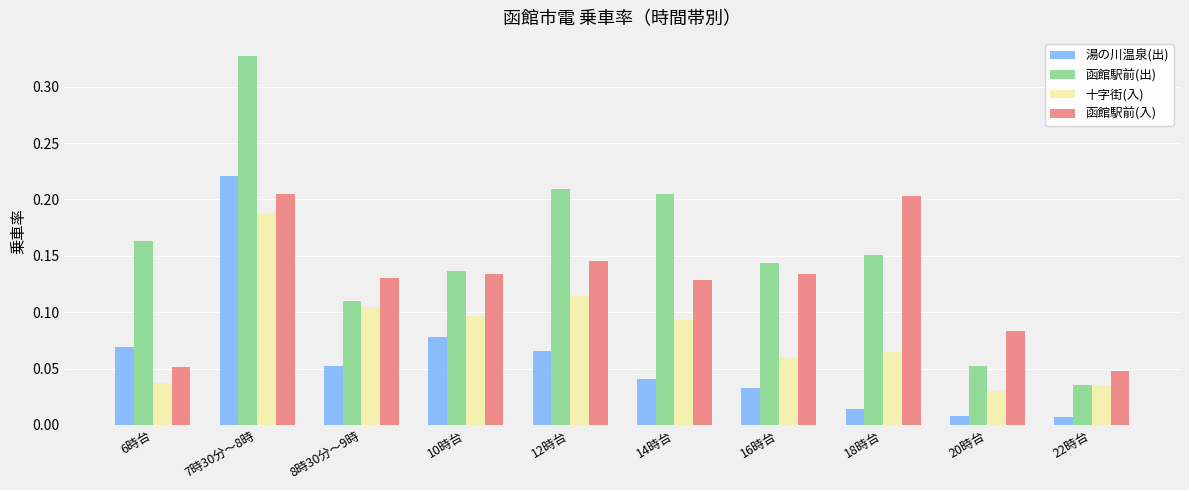

Where is 函館駅前(出) nearest to the value 0?

22時台